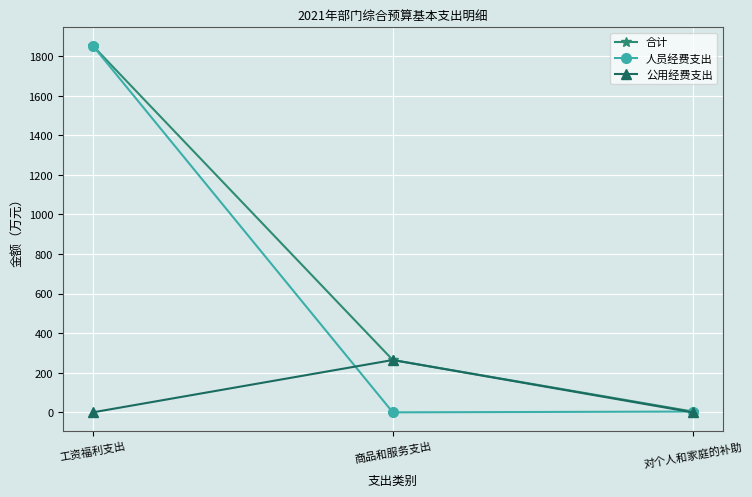

Is it true that 公用经费支出 equals 264.4 at 商品和服务支出?

True